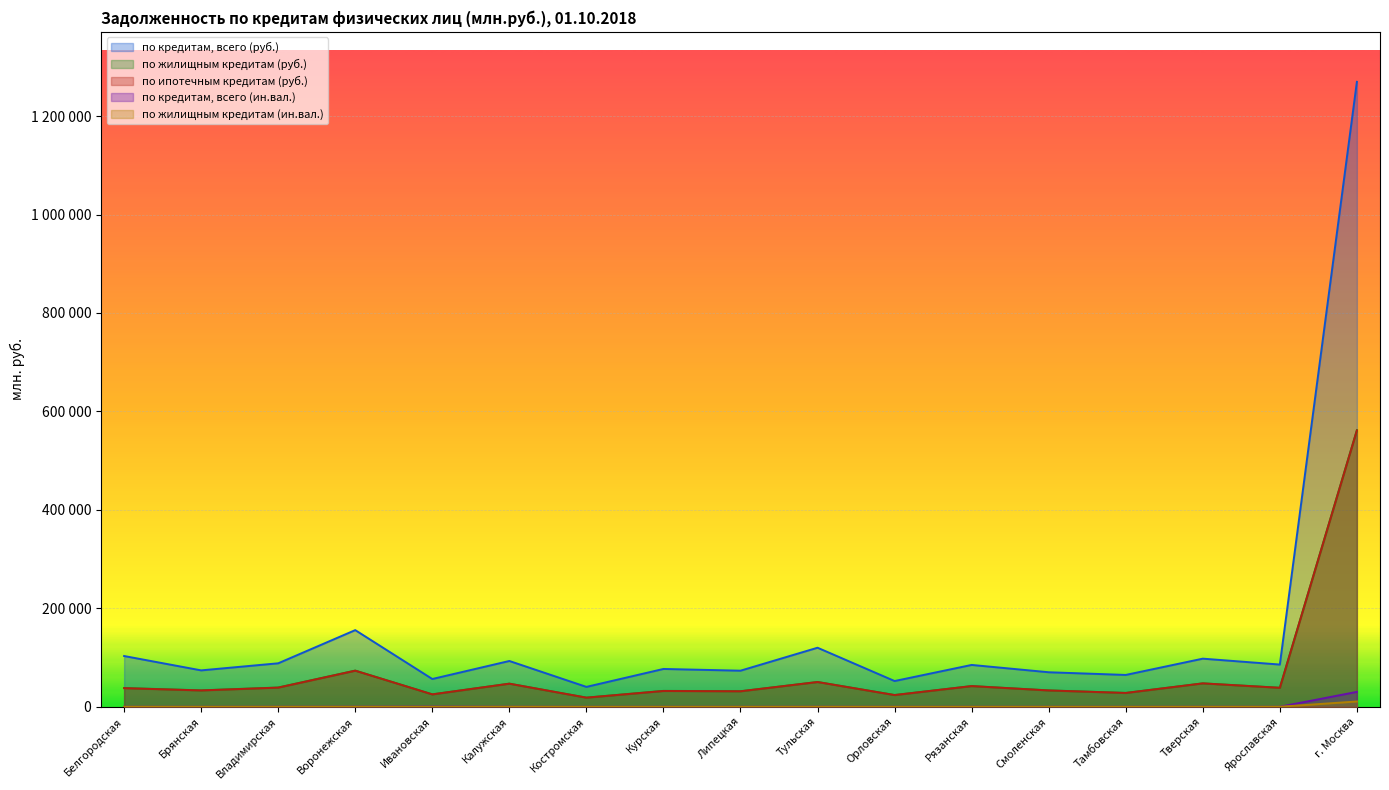

The value of по кредитам, всего (руб.) at Тверская is 97761. True or false?

True